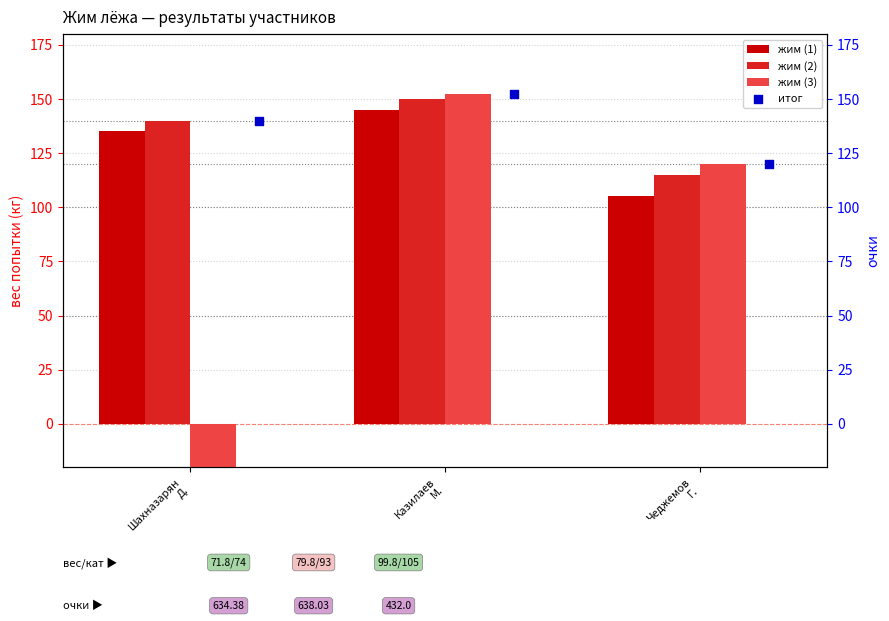

Is the value of жим (3) at Чеджемов
Г. greater than the value of жим (2) at Шахназарян
Д.?

No